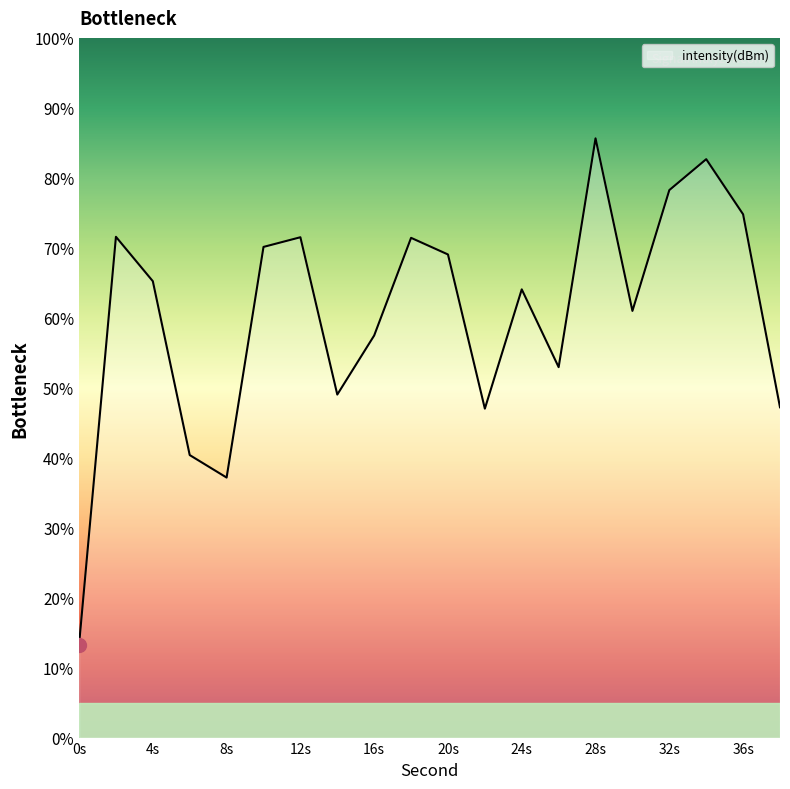

What is the smallest value displayed?

13.3